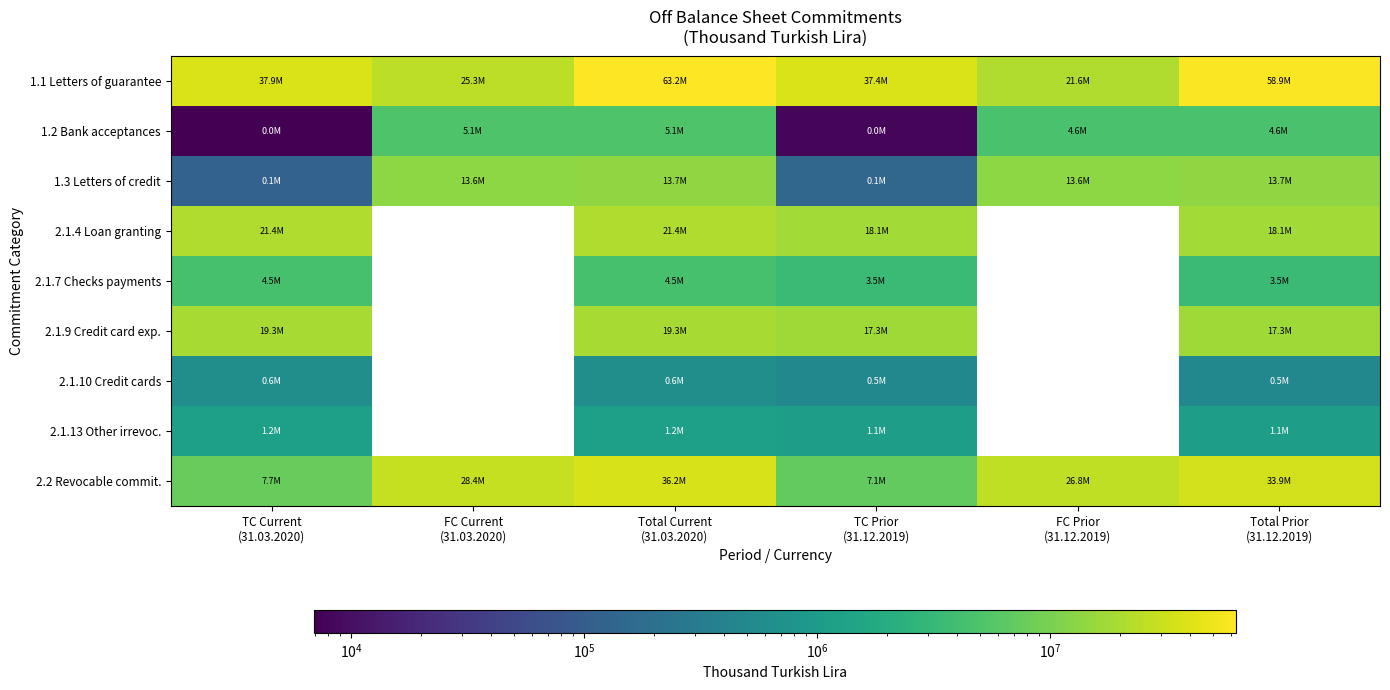

The 2.2 Revocable commit. series shows 22400905.1 at Total Current (31.03.2020). True or false?

False